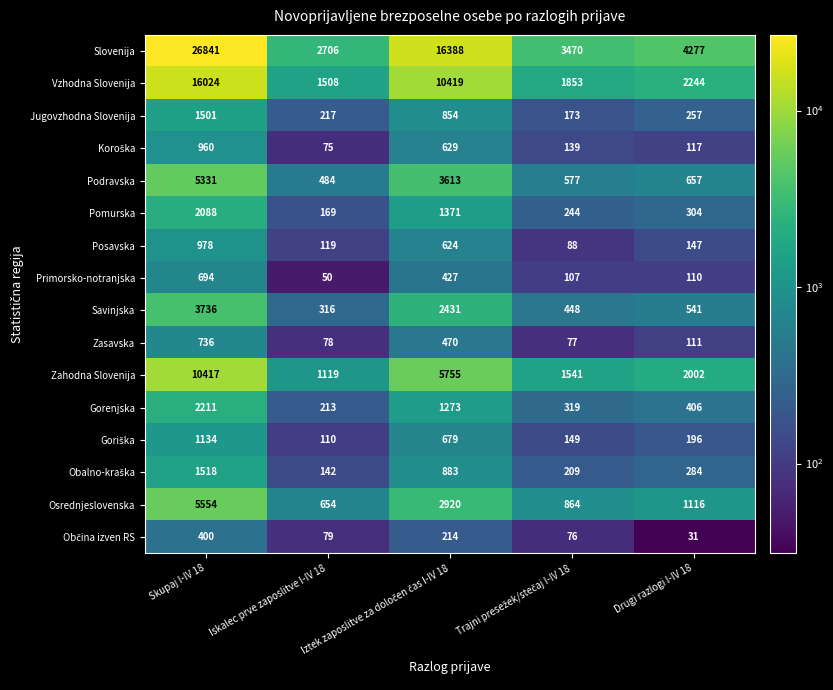

What is the difference between the maximum and minimum values in the Podravska series?

4847